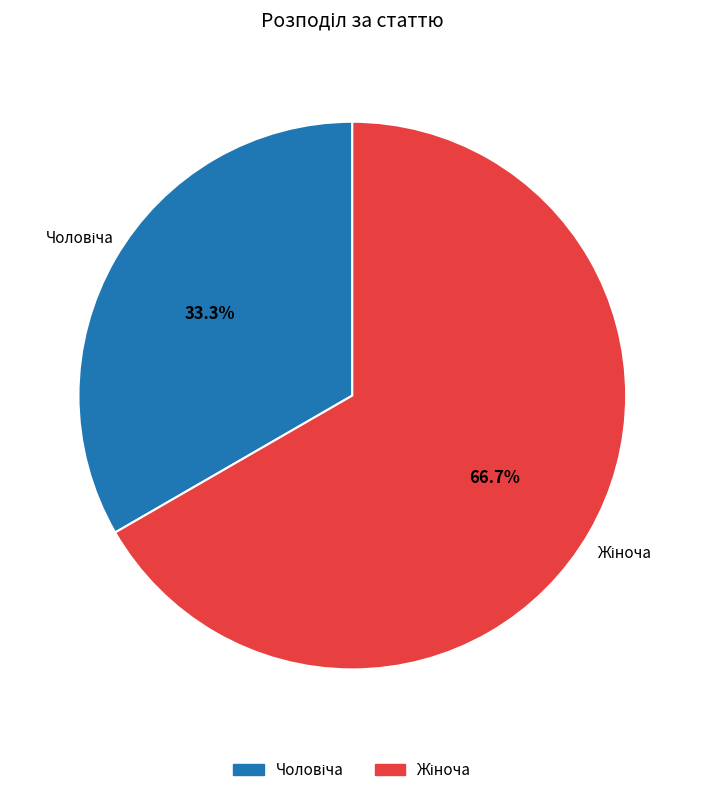

Is there any slice that represents more than half of the pie?

Yes